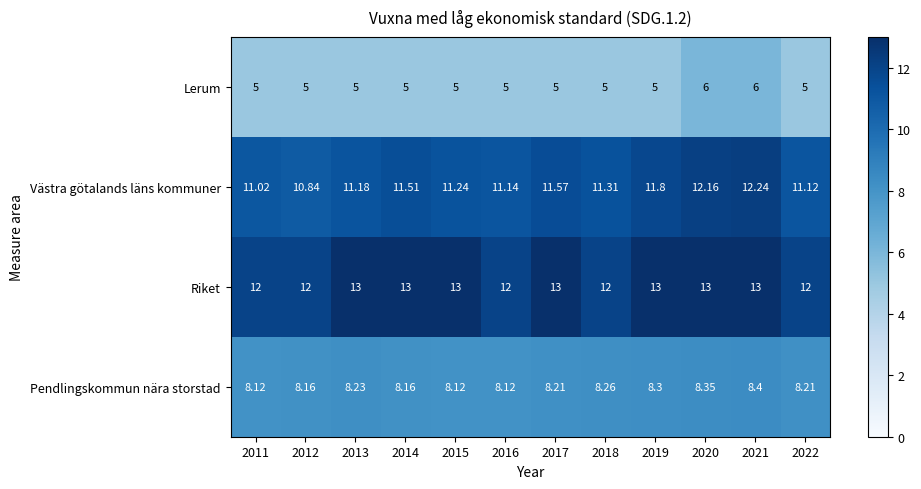

Rank the series by their average value, from highest to lowest.

Riket, Västra götalands läns kommuner, Pendlingskommun nära storstad, Lerum